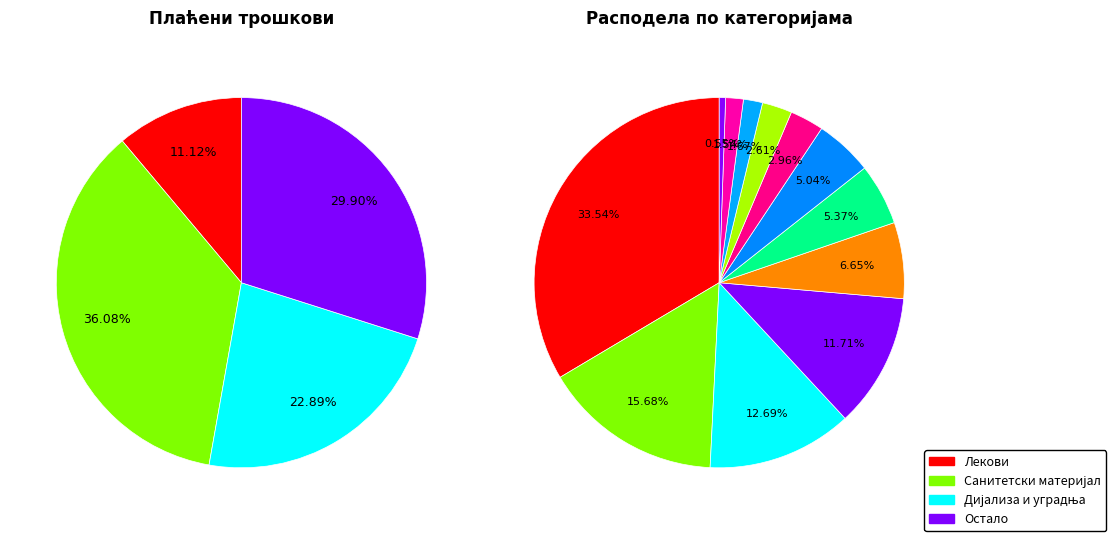

What percentage is NOT represented by КРВ И ПРОДУКТИ ОД КРВИ?

97.4%